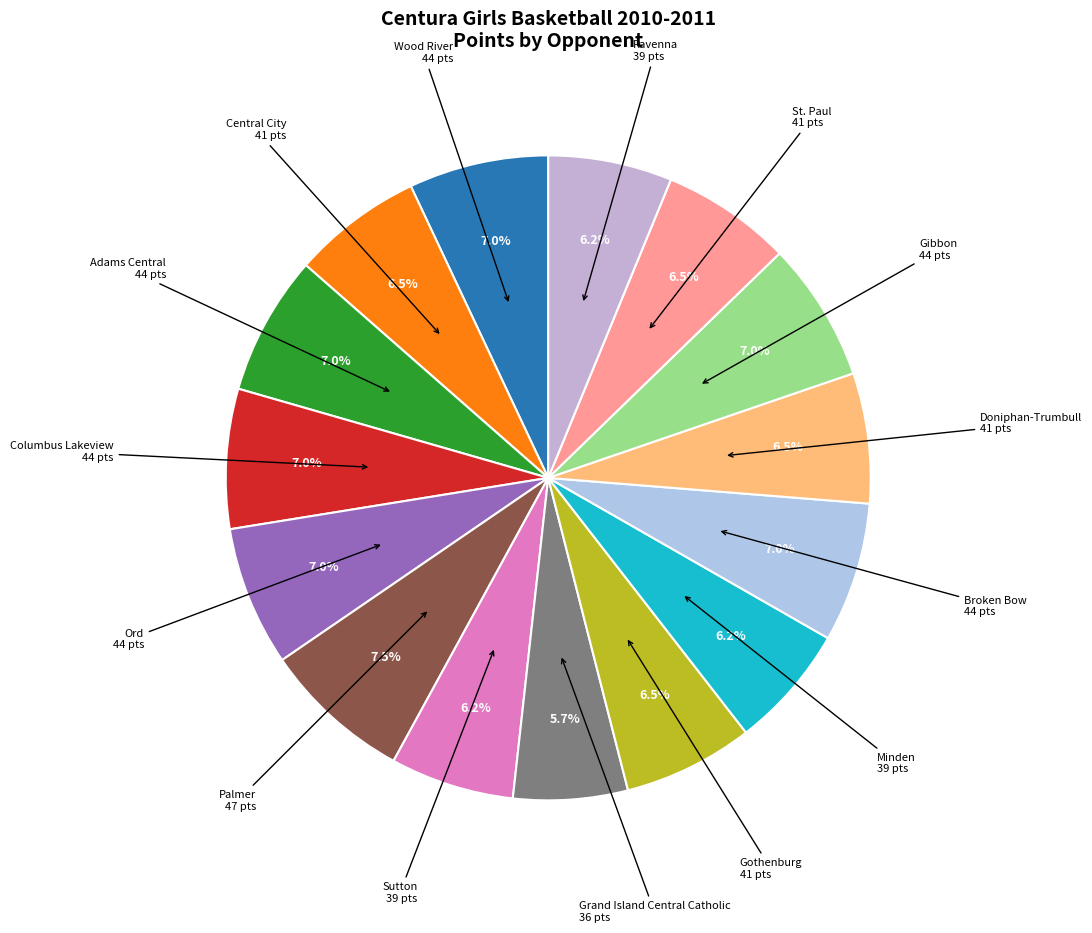

What is the largest slice in the pie chart?

Palmer